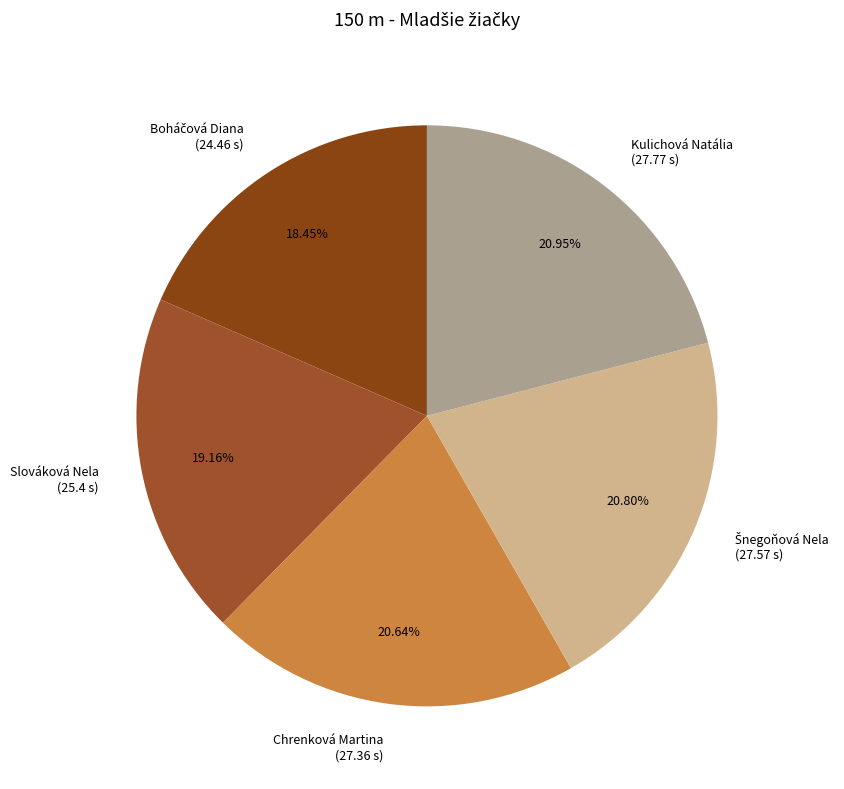

Does any single category account for the majority?

No